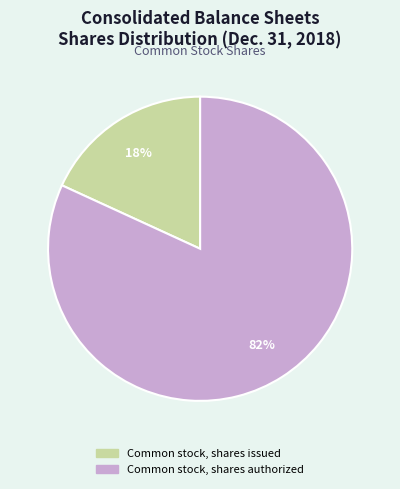

What is the largest slice in the pie chart?

Common stock, shares authorized